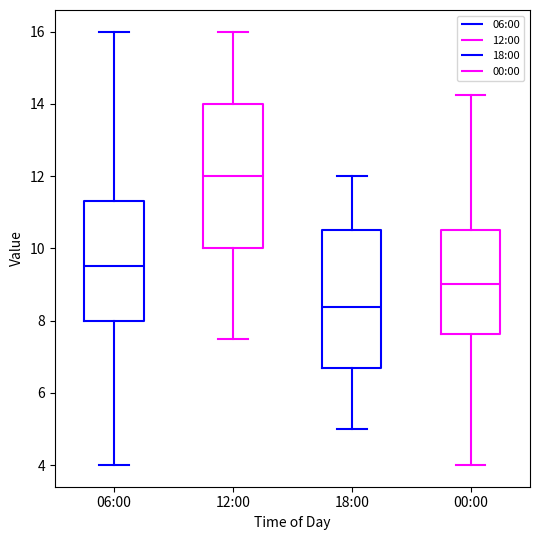

Reading left to right, read every box against the y-axis: the position of its median line, the range the box covers, and the ends of its whiskers. The values are not printed on the chart, so give them approximately, as read against the axis.

06:00: median 9.6, box 8.0 to 11.4, whiskers 4.0 to 16.0
12:00: median 12.0, box 10.0 to 14.0, whiskers 7.6 to 16.0
18:00: median 8.4, box 6.6 to 10.6, whiskers 5.0 to 12.0
00:00: median 9.0, box 7.6 to 10.6, whiskers 4.0 to 14.2